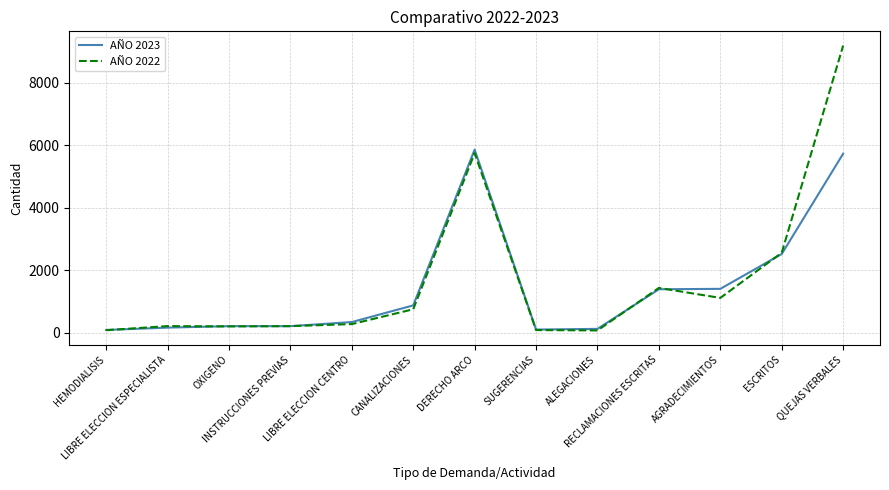

What is the maximum value for AÑO 2023?

5865